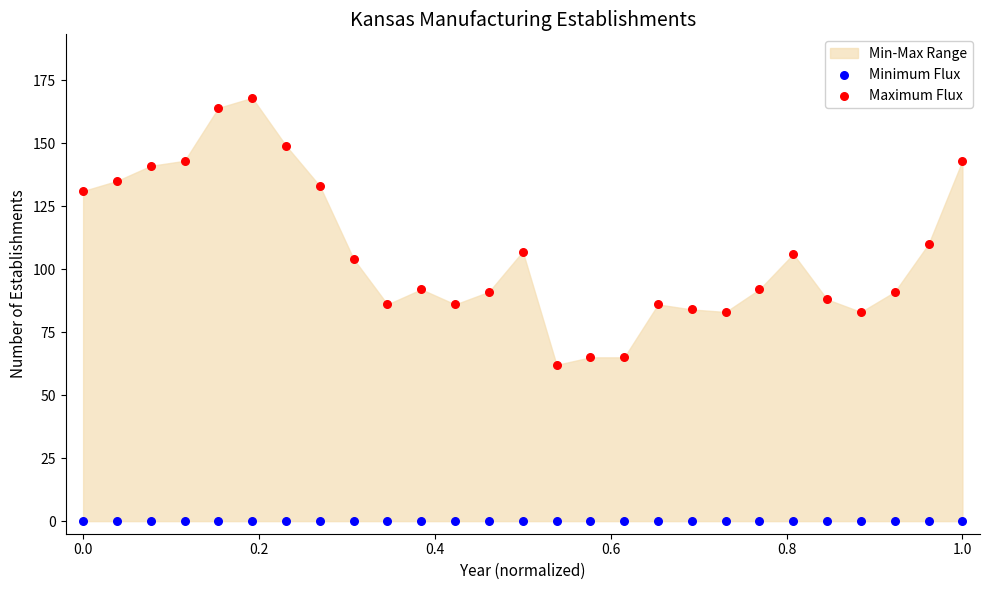

In the Maximum Flux series, what Y value is closest to 115?

110